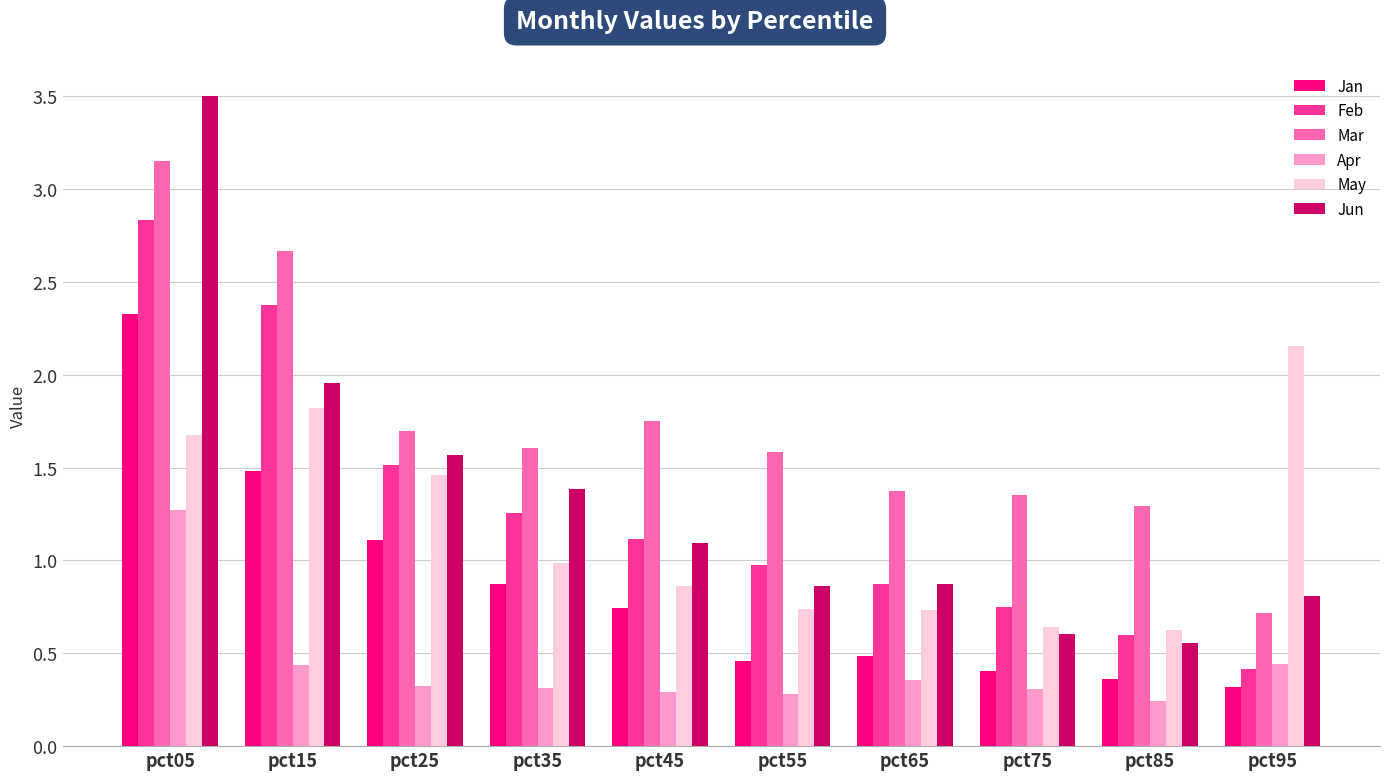

What is the difference between the Apr values at pct15 and pct05?

0.8